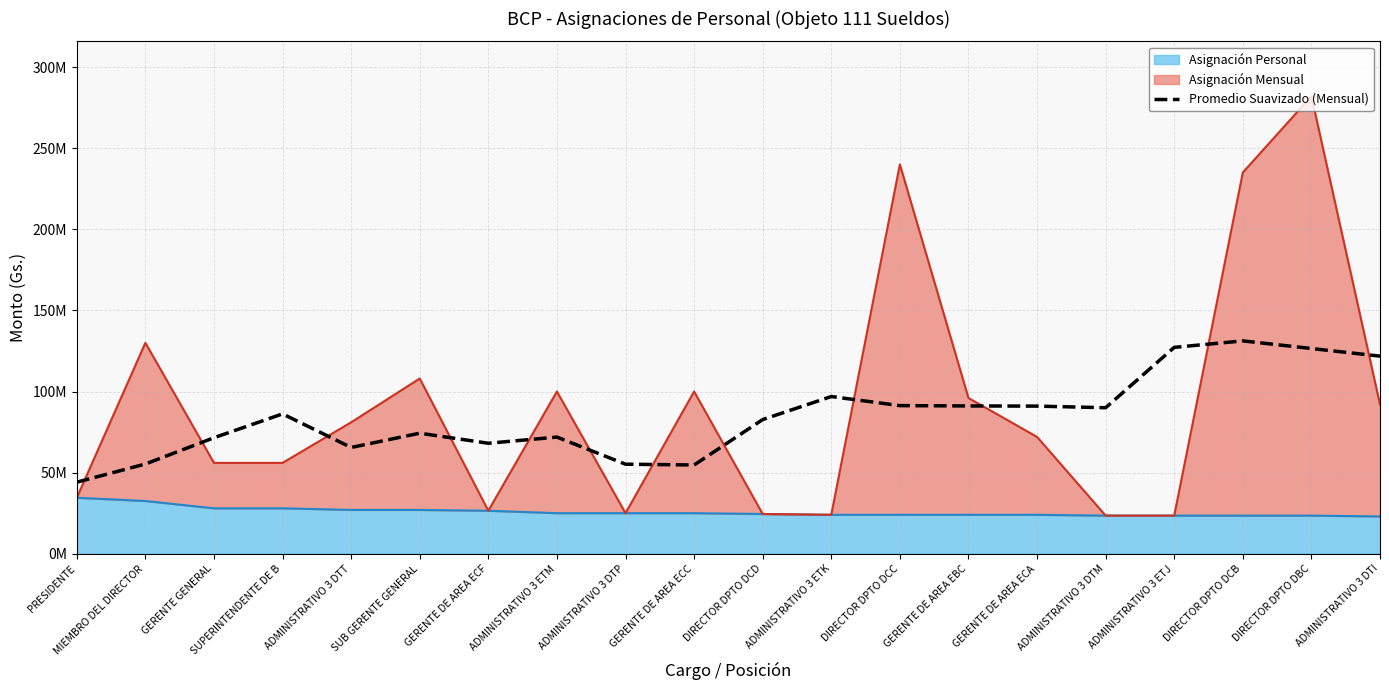

Where does the data first go above 86200000?

ADMINISTRATIVO 3 ETK